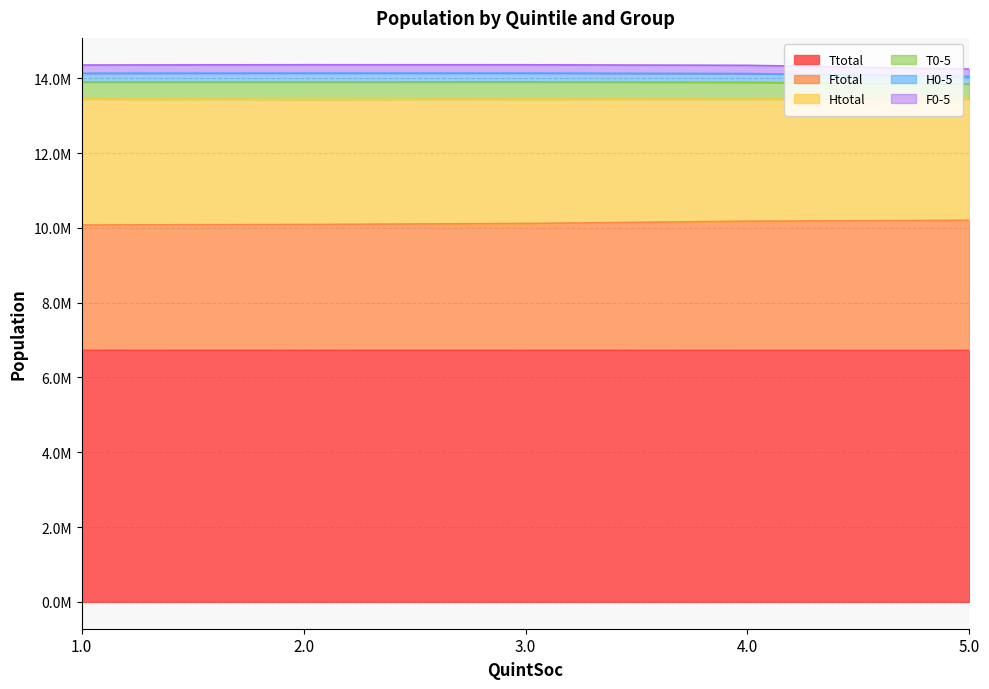

What are all the series names shown in the legend?

Ttotal, Ftotal, Htotal, T0-5, H0-5, F0-5